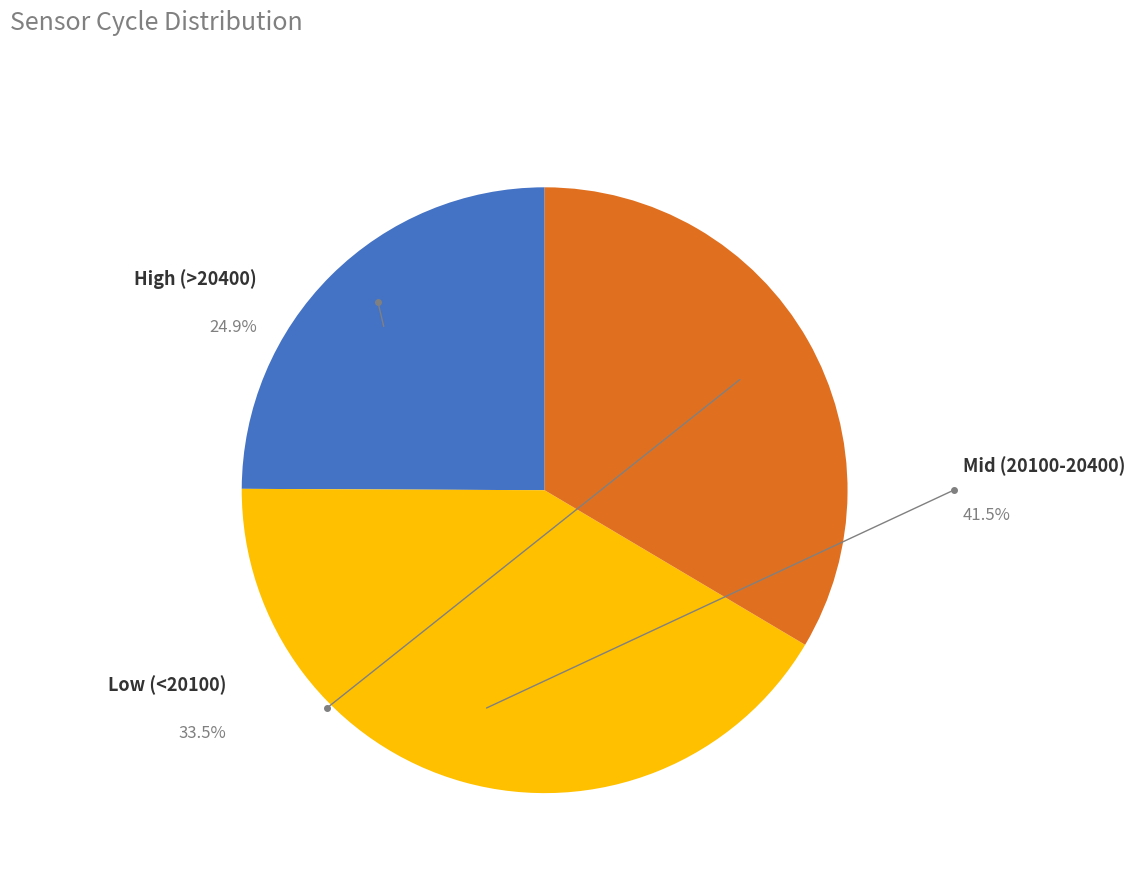

Is 20114 the majority of the pie?

No